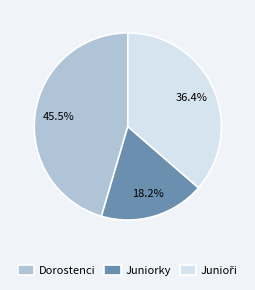

Is there a majority slice in this chart?

No